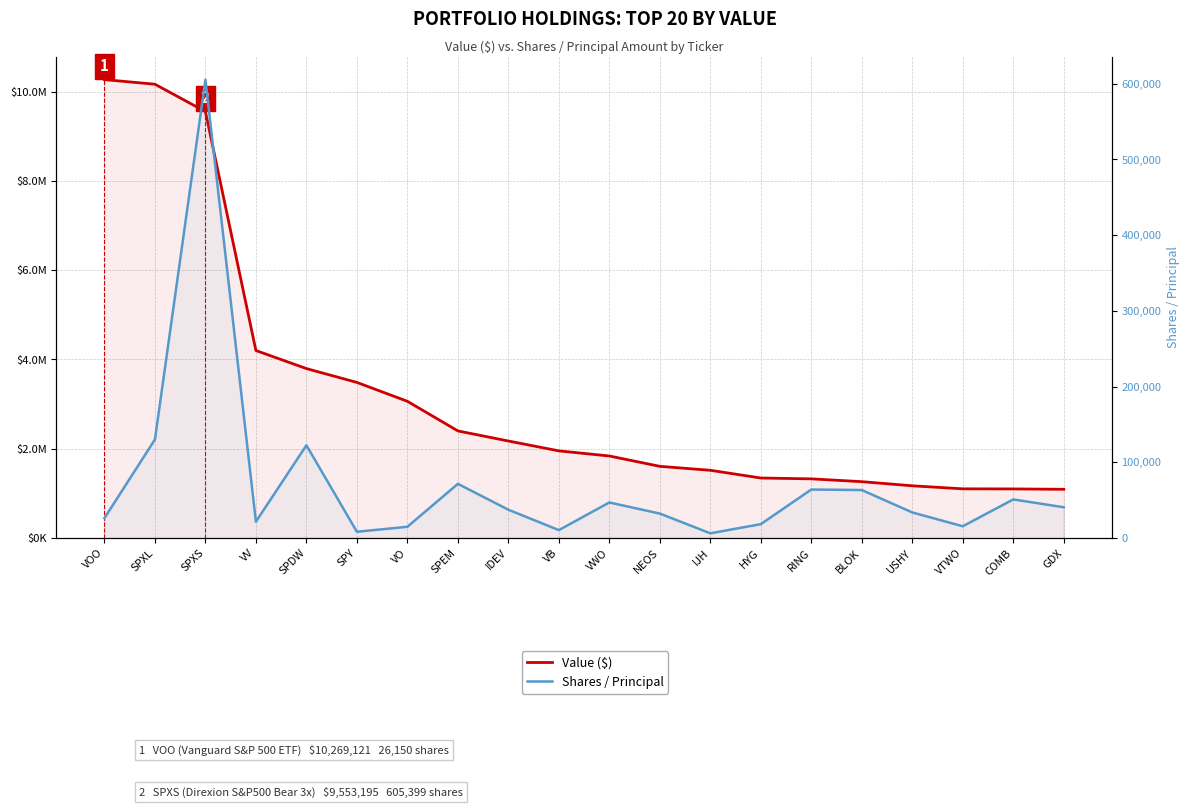

What is the label of the 6th point from the left?

SPY